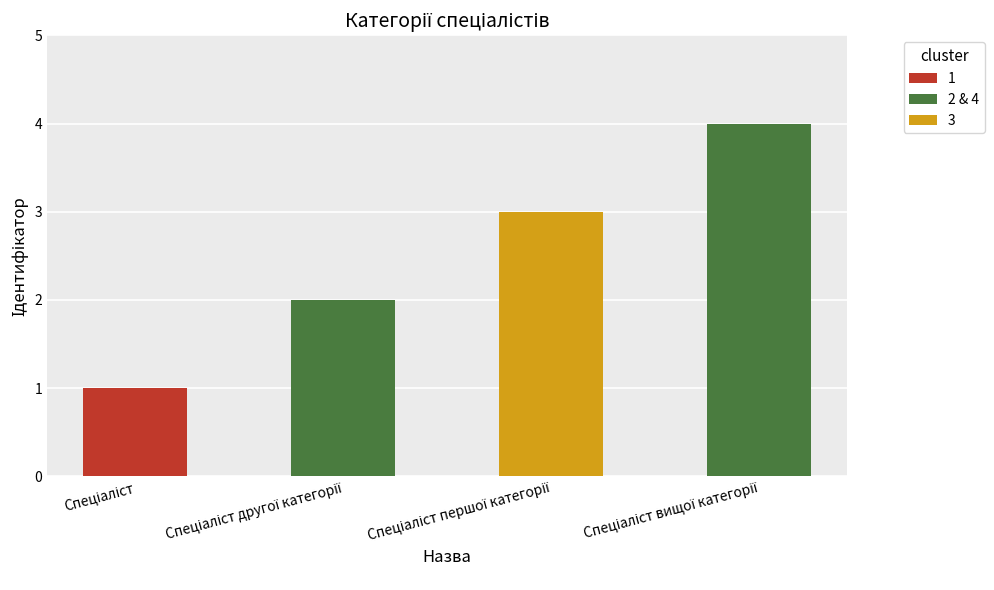

What is the difference between the maximum and minimum values?

3